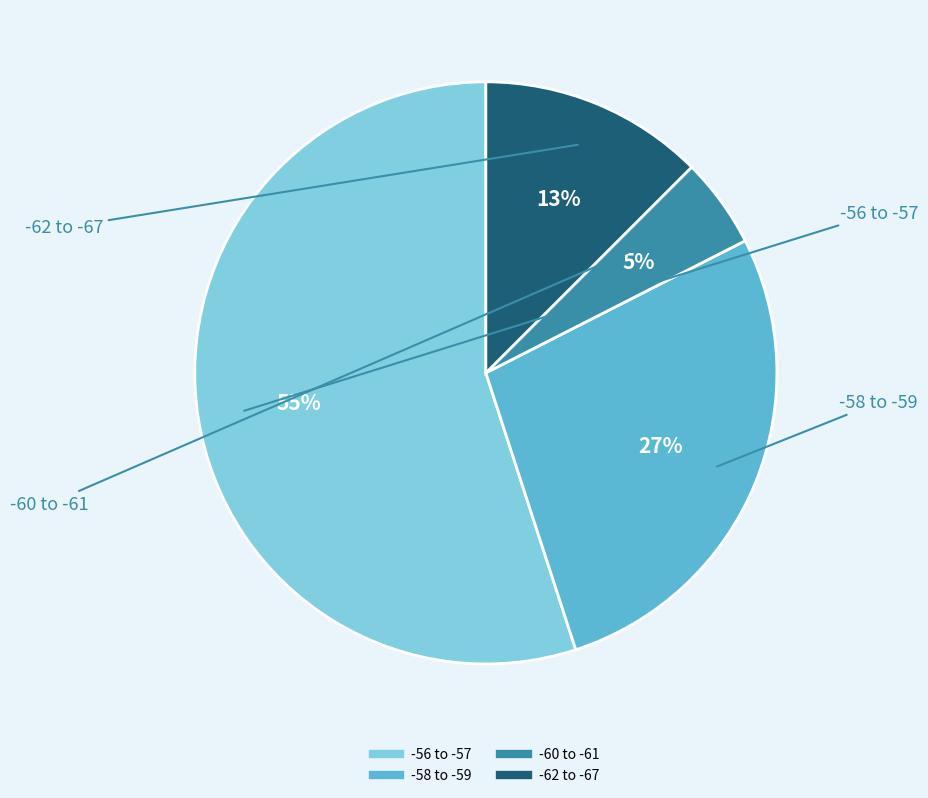

Is there any slice that represents more than half of the pie?

Yes